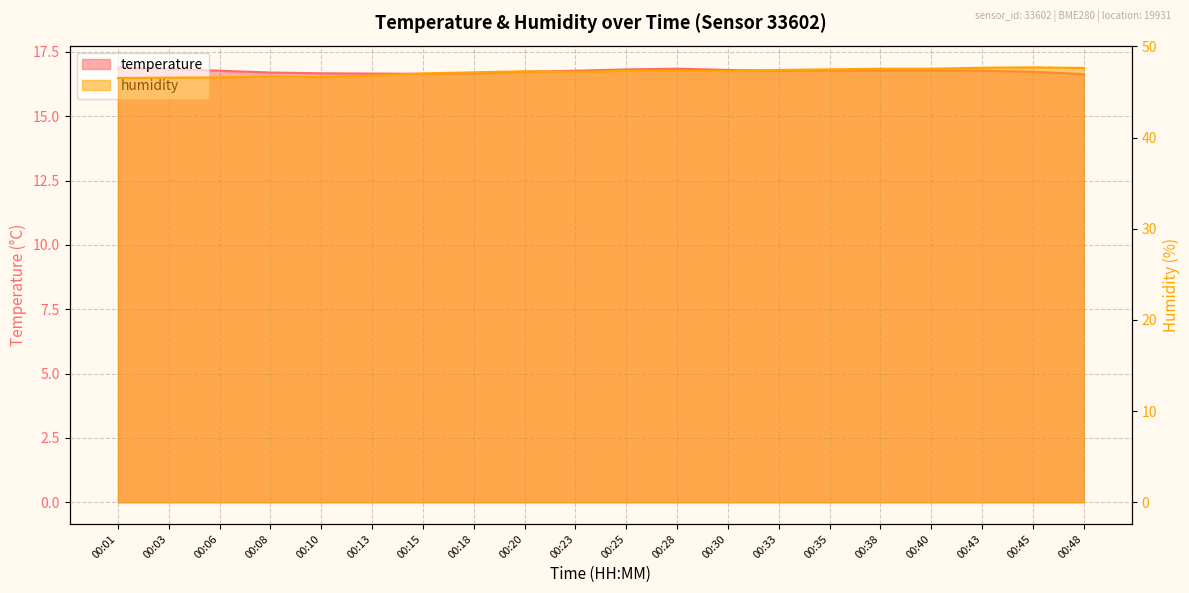

What is the difference between the maximum and minimum values in the humidity series?

1.2